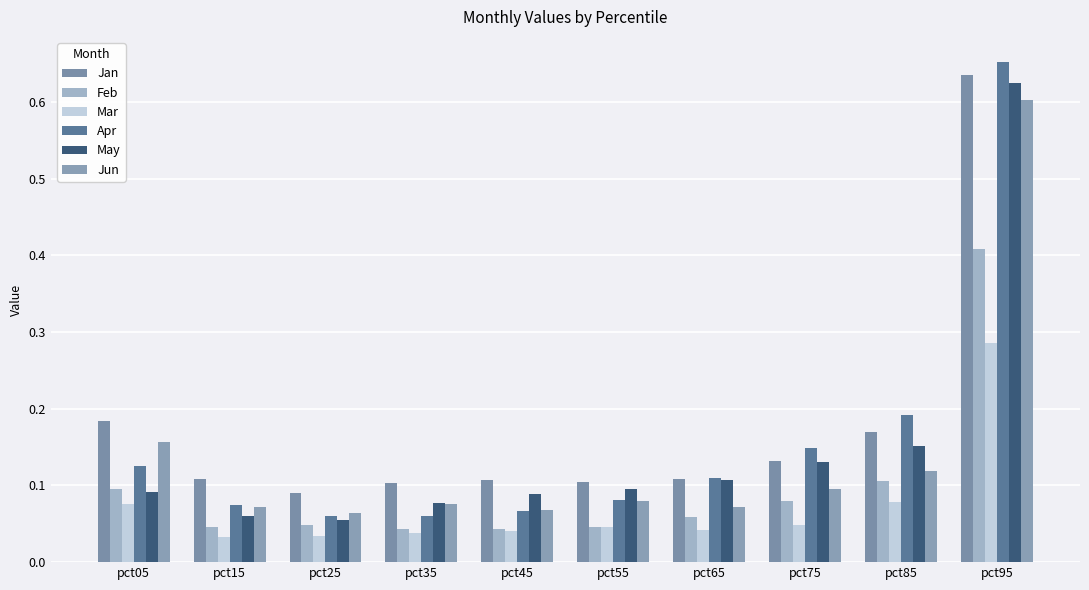

What is the value of the May bar at the 2nd from the left?

0.1